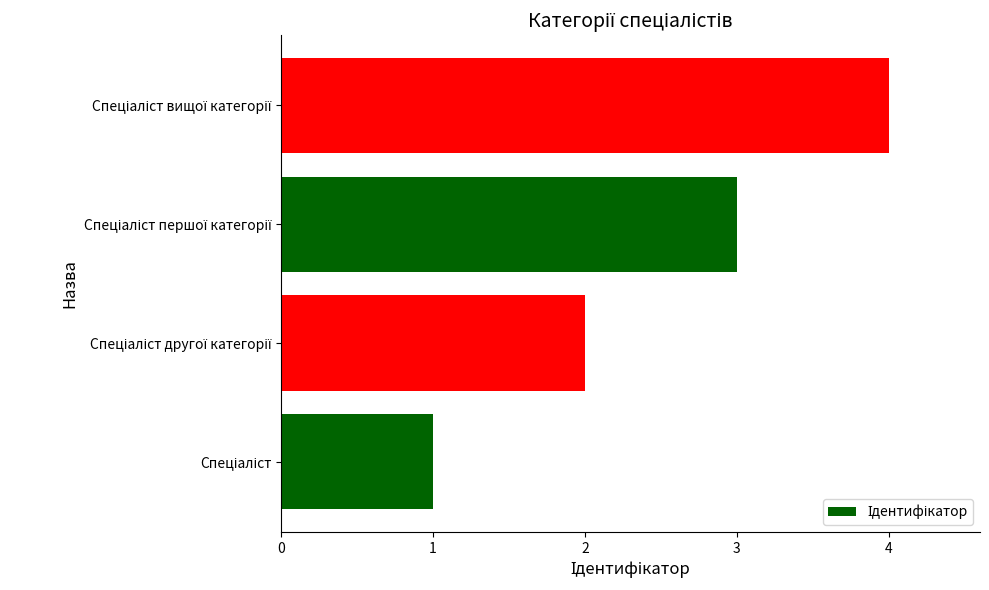

How many distinct data groups are displayed?

1